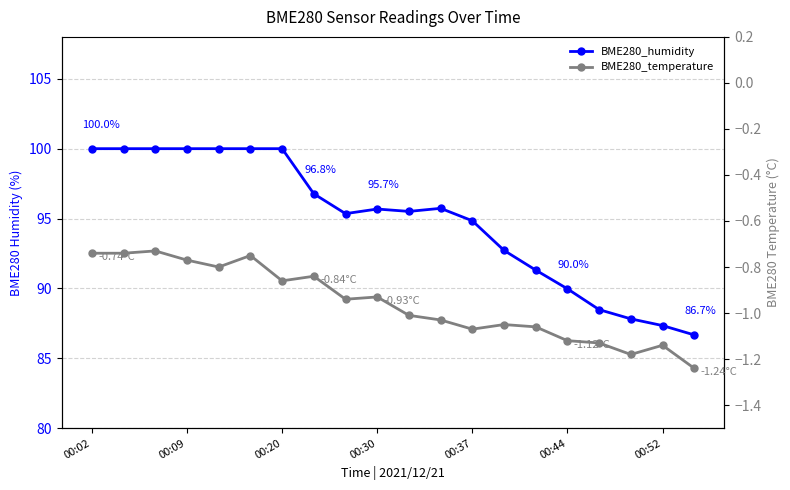

What is the difference between the maximum and minimum values in the BME280_humidity series?

13.3